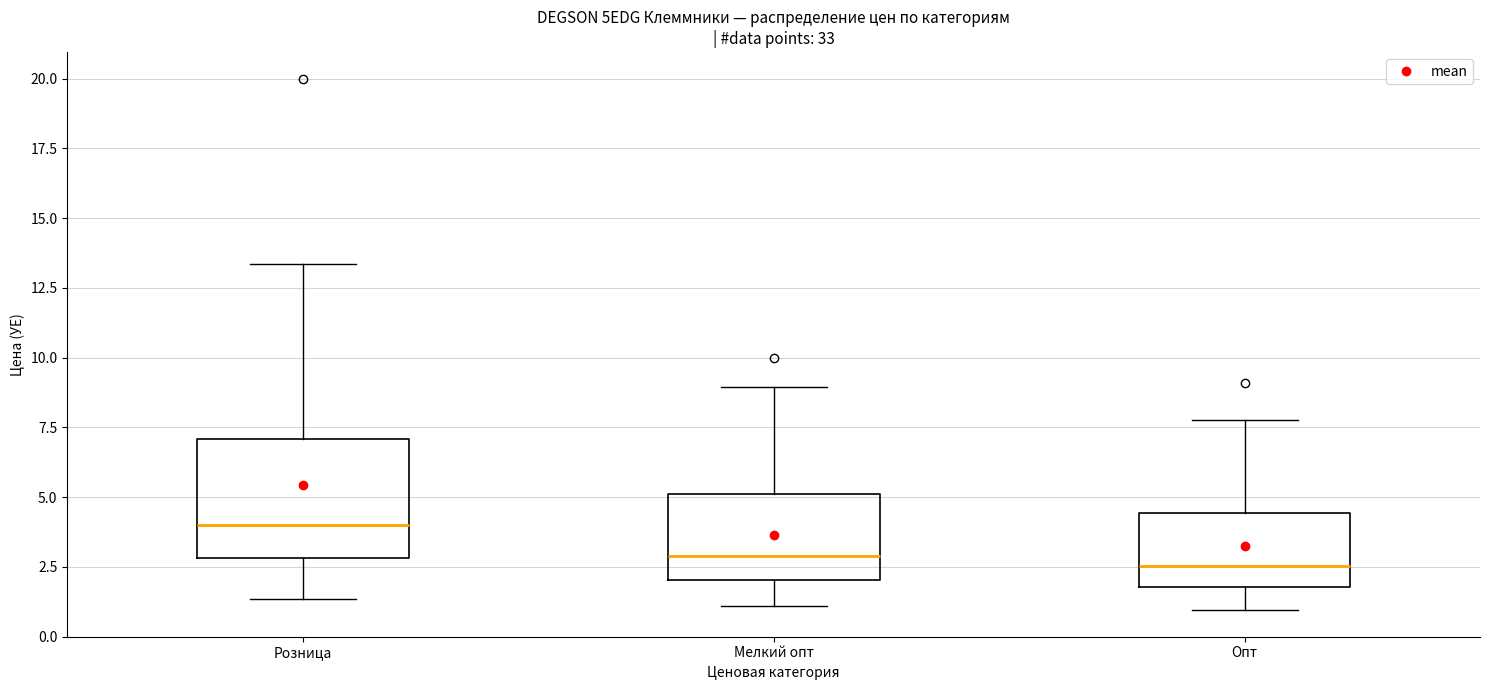

Where is the upper edge of the box for Розница on the y-axis? The values are not printed on the chart, so give them approximately, as read against the axis.

7.0